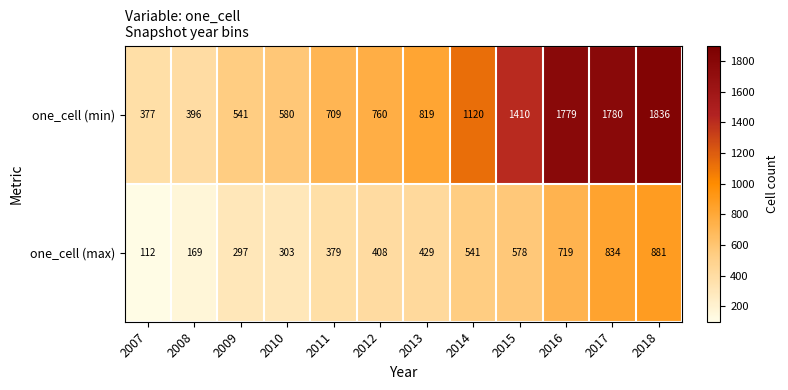

Reading right to left, extract all data points from this chart.

one_cell (min): 1836	1780	1779	1410	1120	819	760	709	580	541	396	377
one_cell (max): 881	834	719	578	541	429	408	379	303	297	169	112